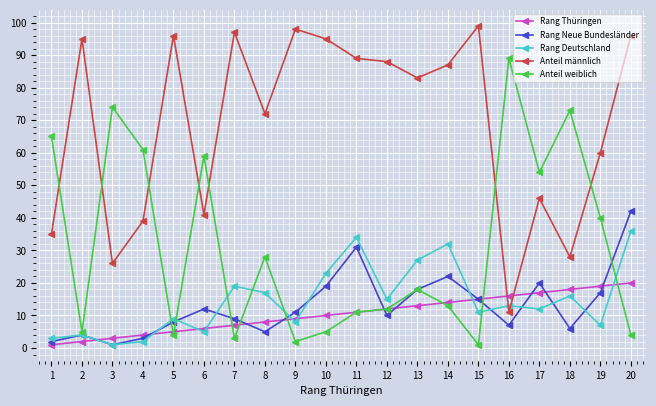

Does the chart display data point markers on the line(s)?

Yes